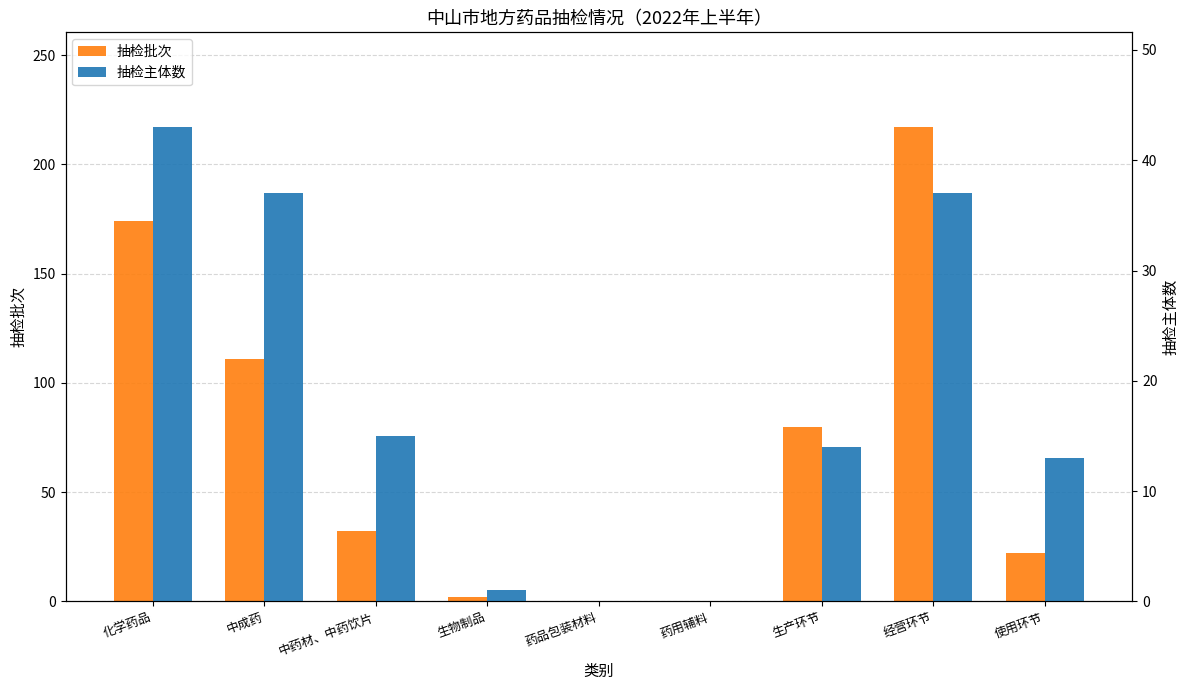

List the series in order of their overall mean, lowest first.

抽检主体数, 抽检批次